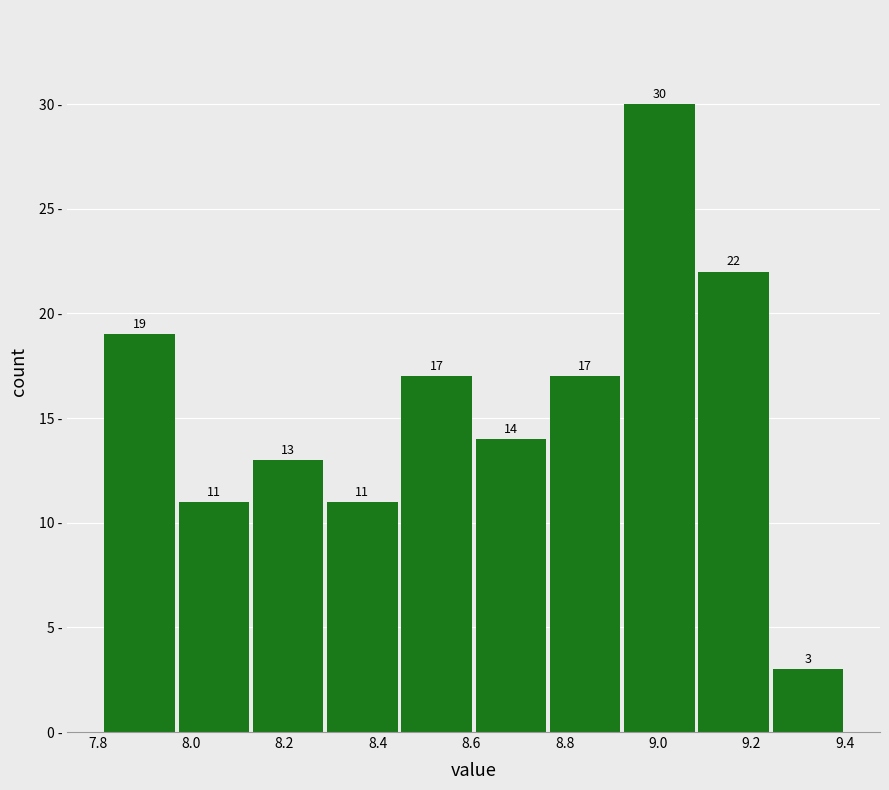

What is the height of the bar covering 8.12 to 8.28 on the x-axis? The bar edges are not printed on the chart, so give them approximately, as read against the axis.

13